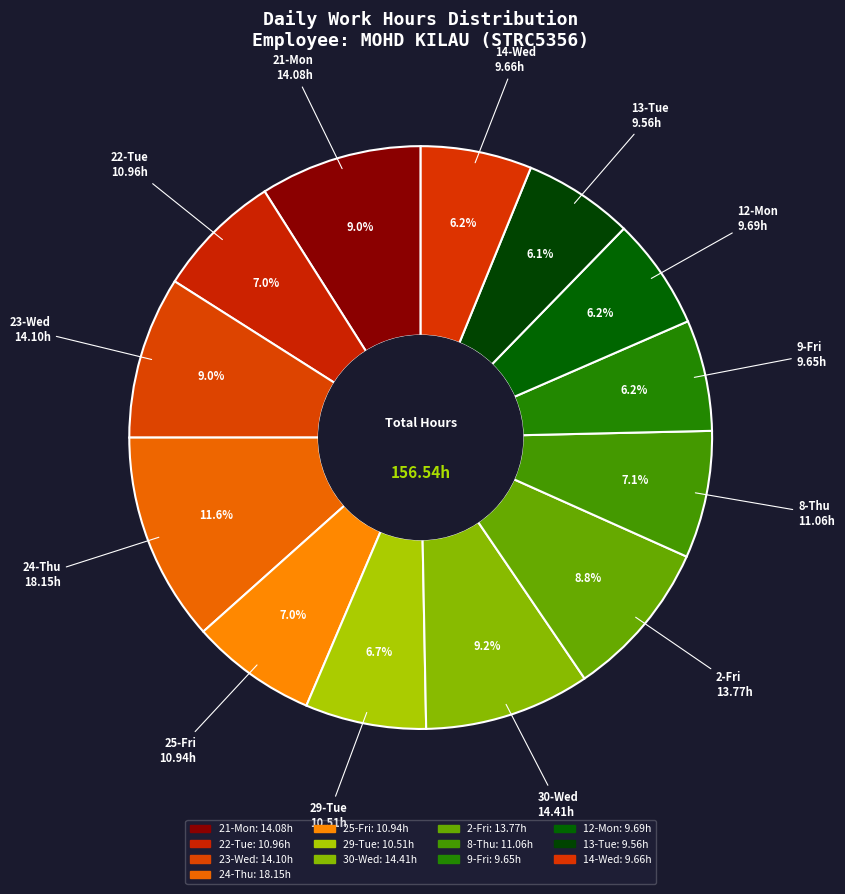

How many slices are in this pie chart?

13